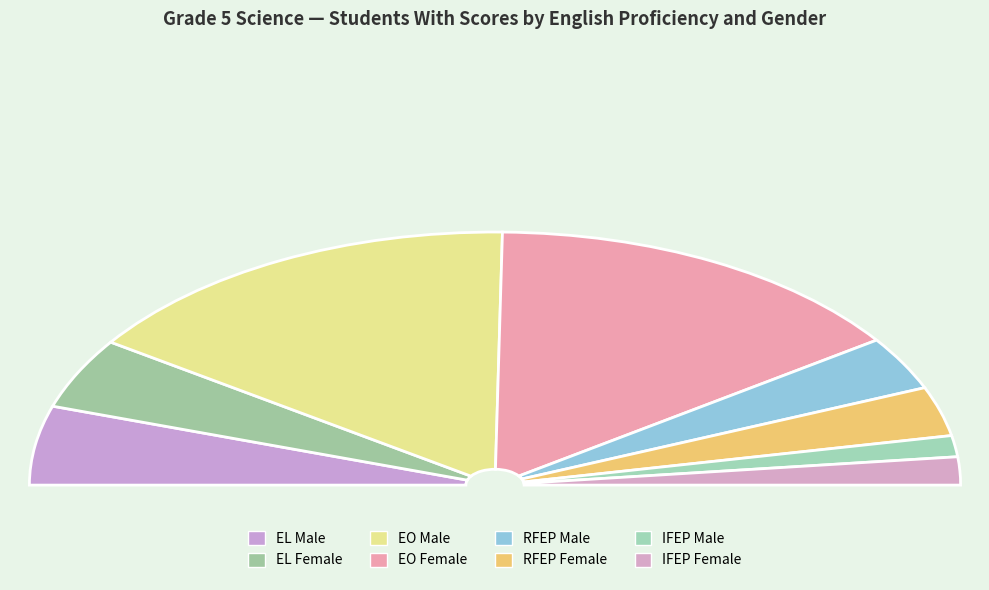

Rank the categories by value from lowest to highest.

IFEP Male, IFEP Female, RFEP Female, RFEP Male, EL Female, EL Male, EO Female, EO Male